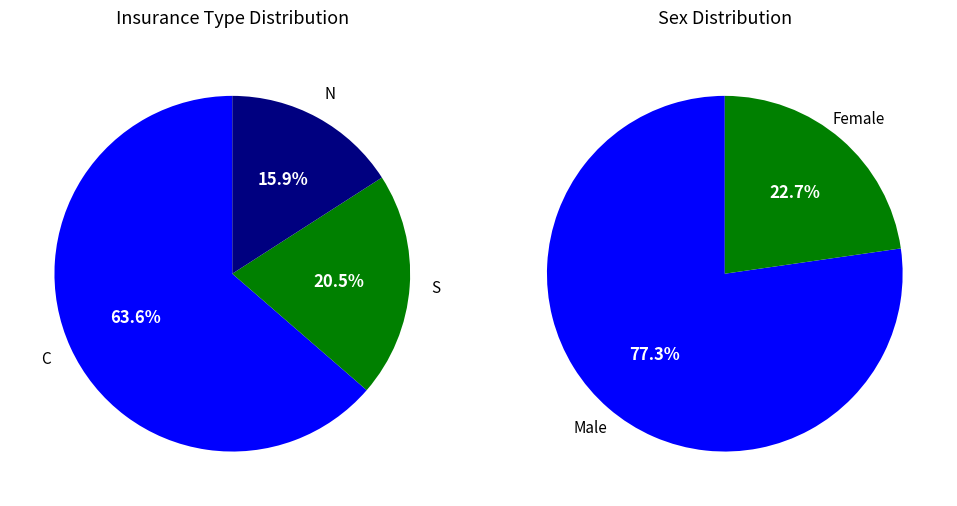

To the nearest percent, what is the difference between the largest and smallest slice percentages?

48%